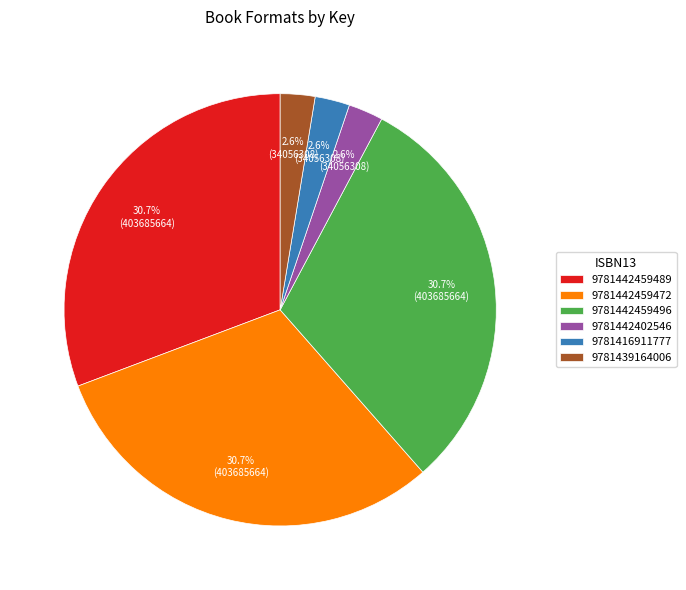

Count the number of slices in the pie.

6